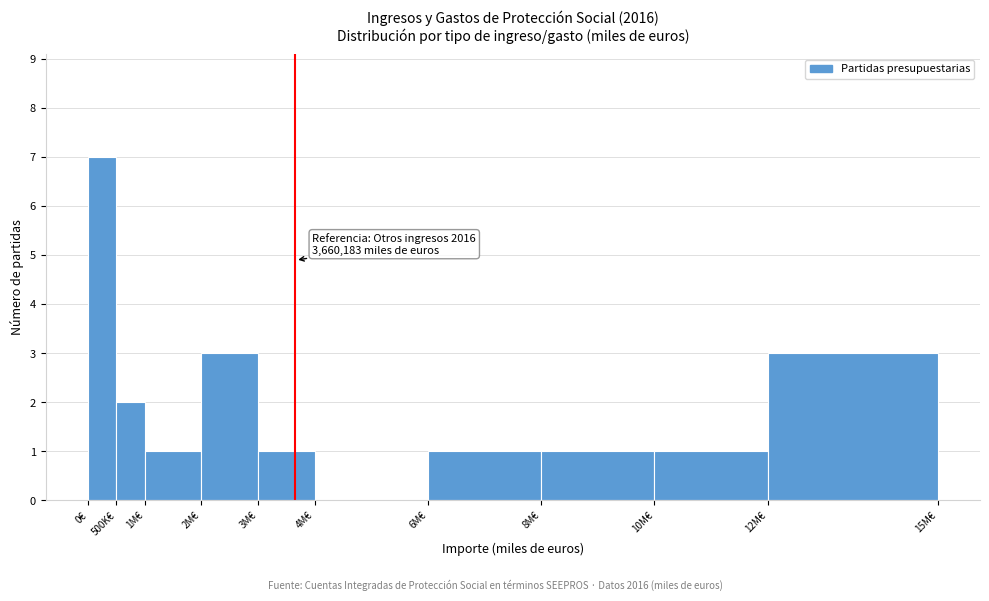

Reading left to right, what are all the values shown in this chart?

0€=7	500K€=2	1M€=1	2M€=3	3M€=1	4M€=0	6M€=1	8M€=1	10M€=1	12M€=3